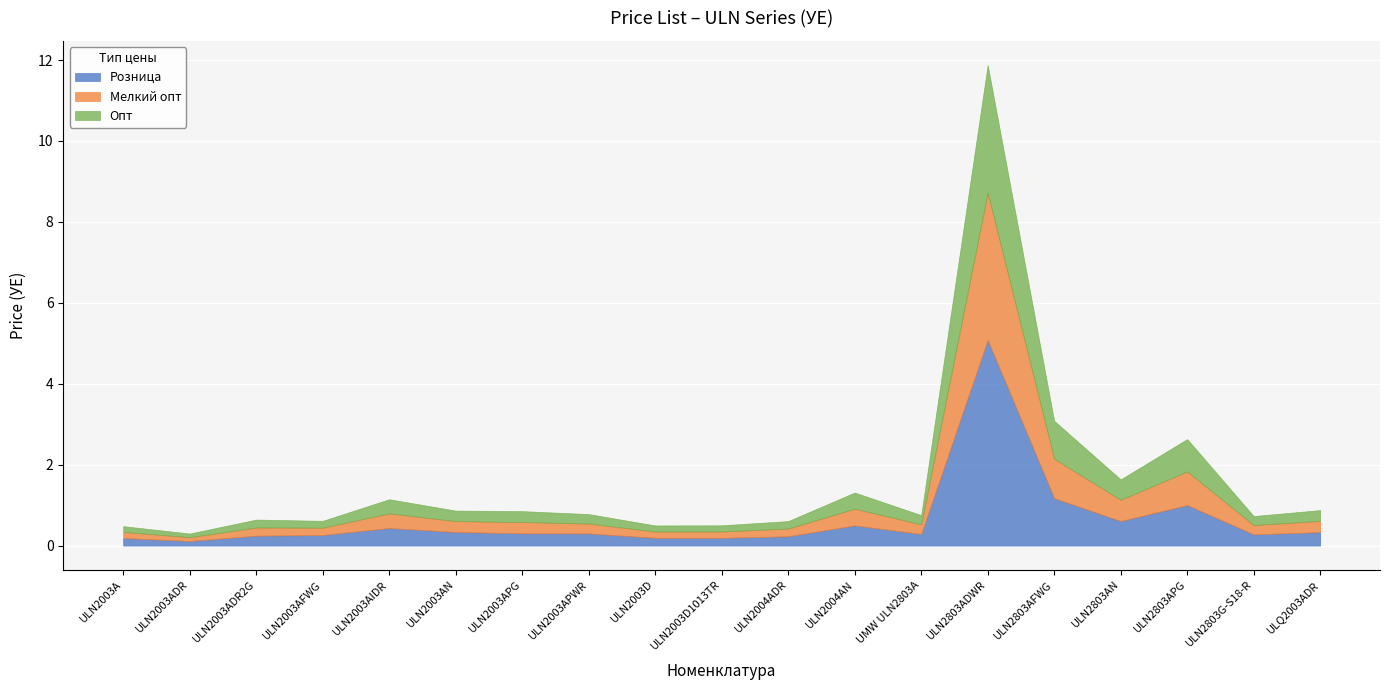

What are all the series names shown in the legend?

Розница, Мелкий опт, Опт